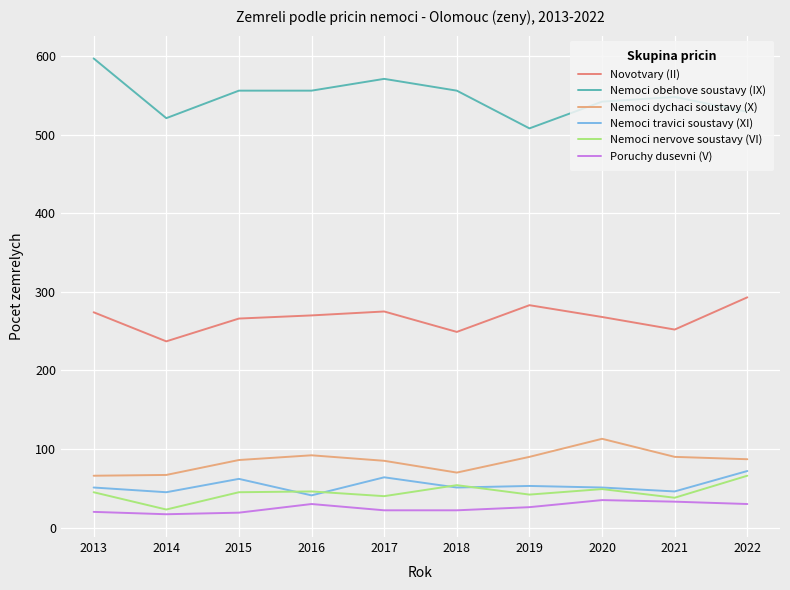

What is the maximum value shown in the chart?

597